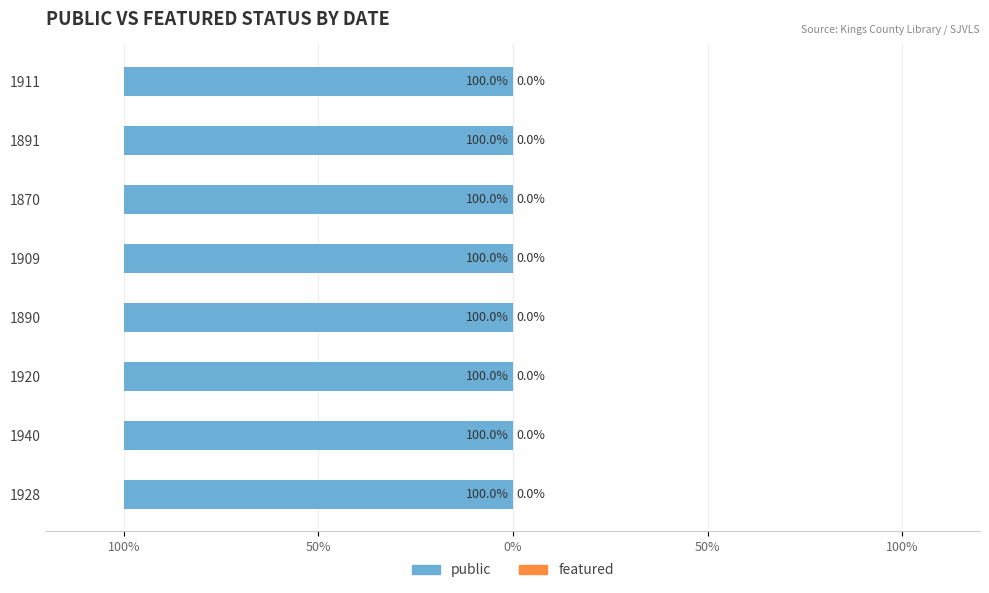

Which category has the lowest value across all series?

1928